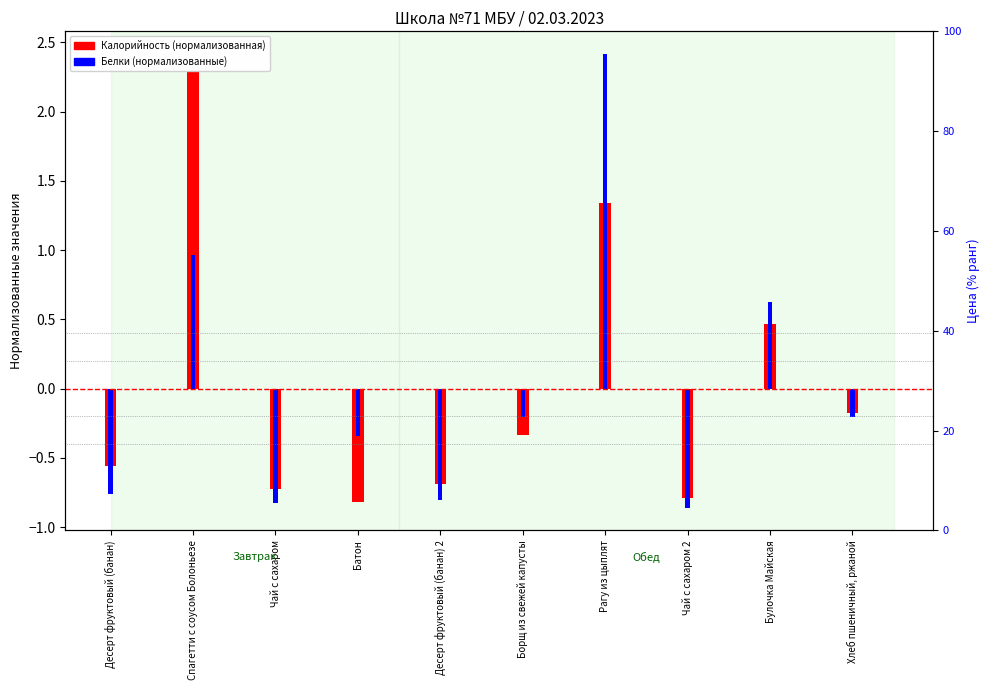

What are all the series names shown in the legend?

Калорийность (норм.), Белки (норм.)